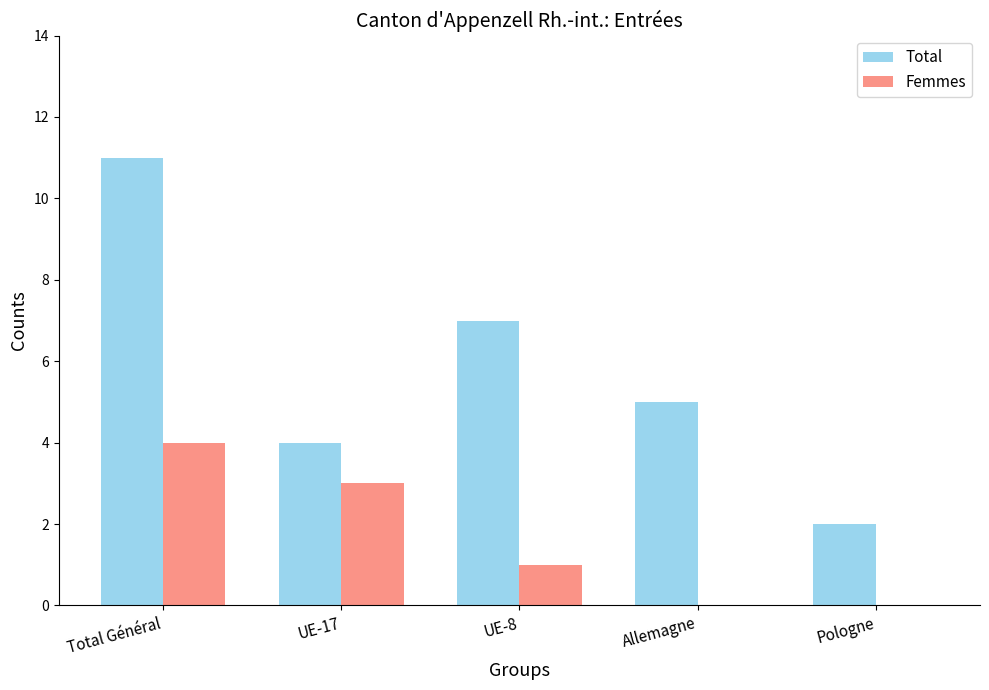

What are all the series names shown in the legend?

Total, Femmes